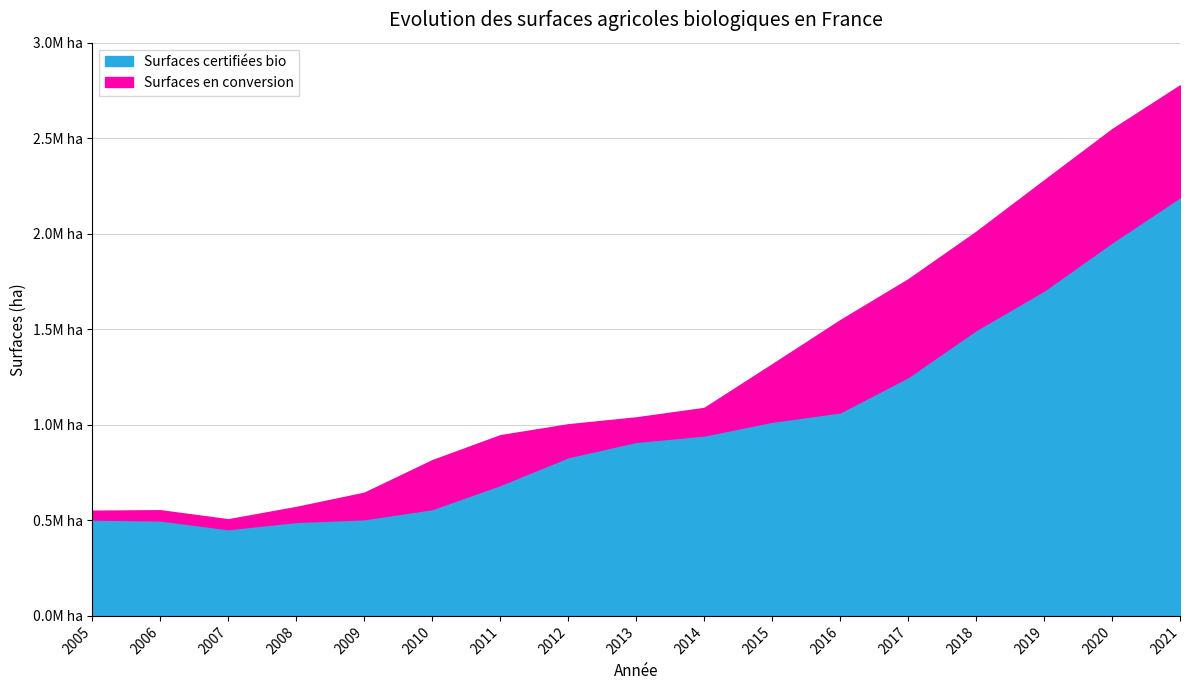

True or false: Surfaces certifiees bio and Surfaces en conversion cross at least once.

False